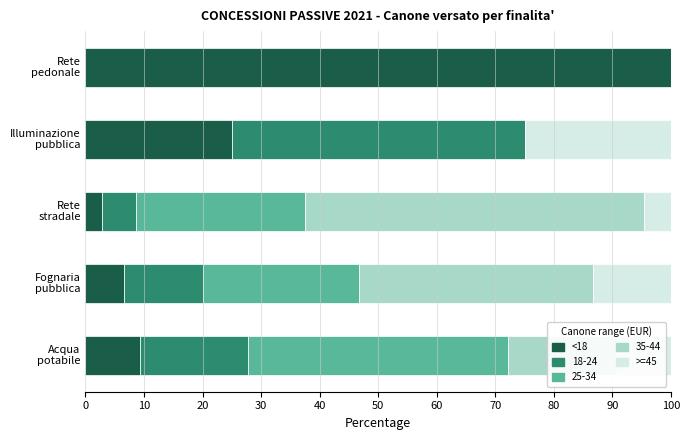

What is the highest value of the <18 series?

100.0